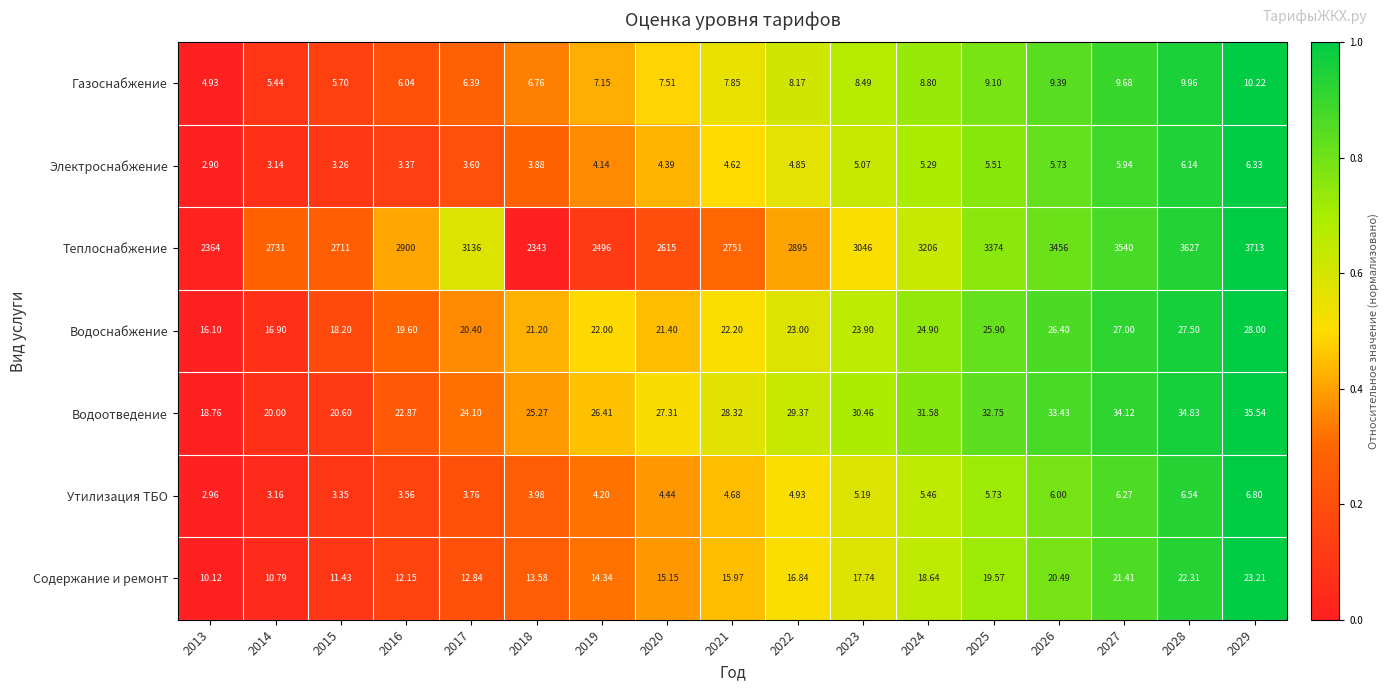

Which series has the largest total across all categories?

Теплоснабжение